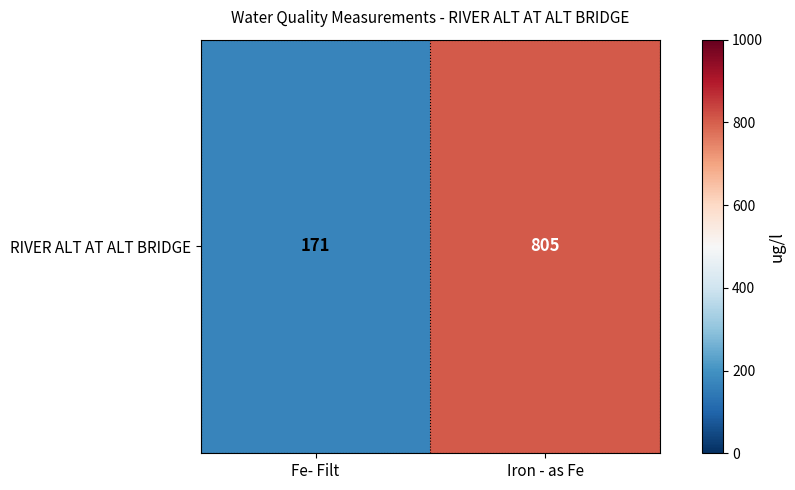

Reading left to right, what are all the values shown in this chart?

171	805